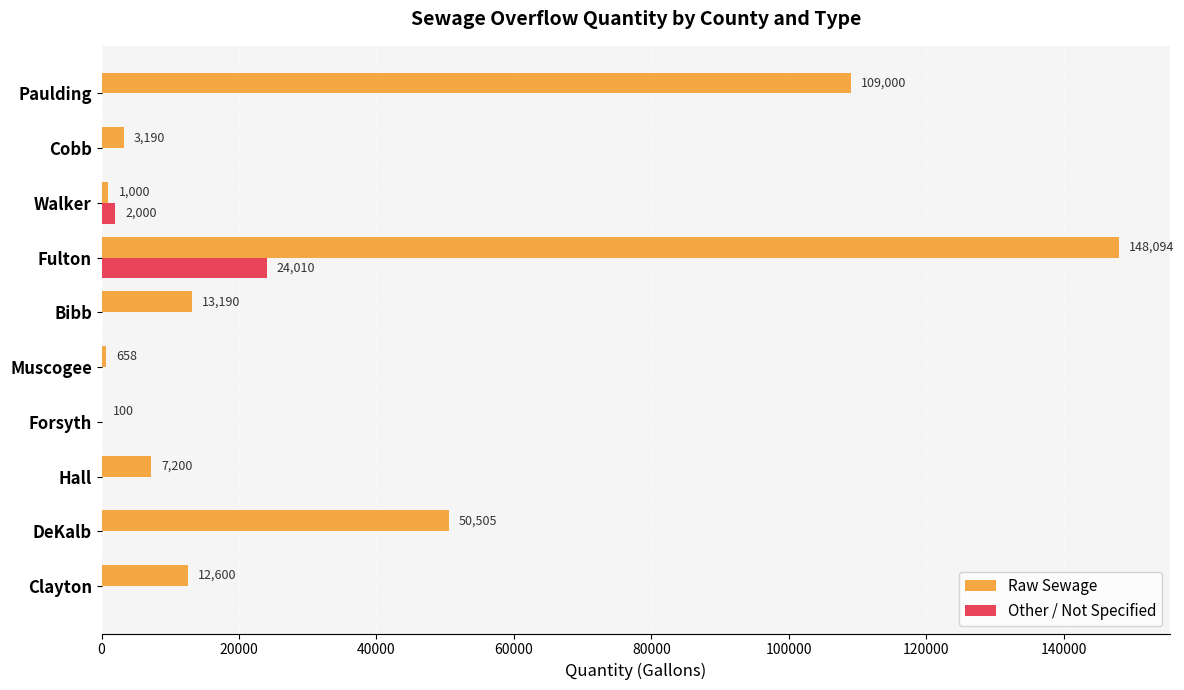

Which label corresponds to the largest value in the chart?

Fulton